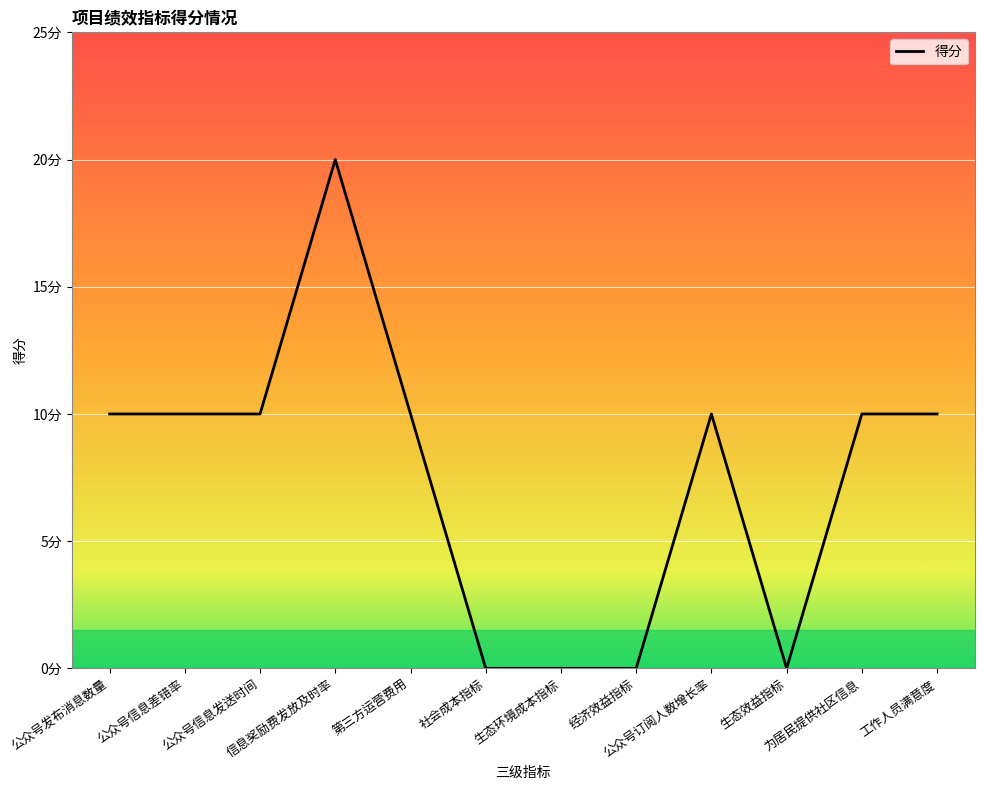

What position from the left is 公众号发布消息数量?

1